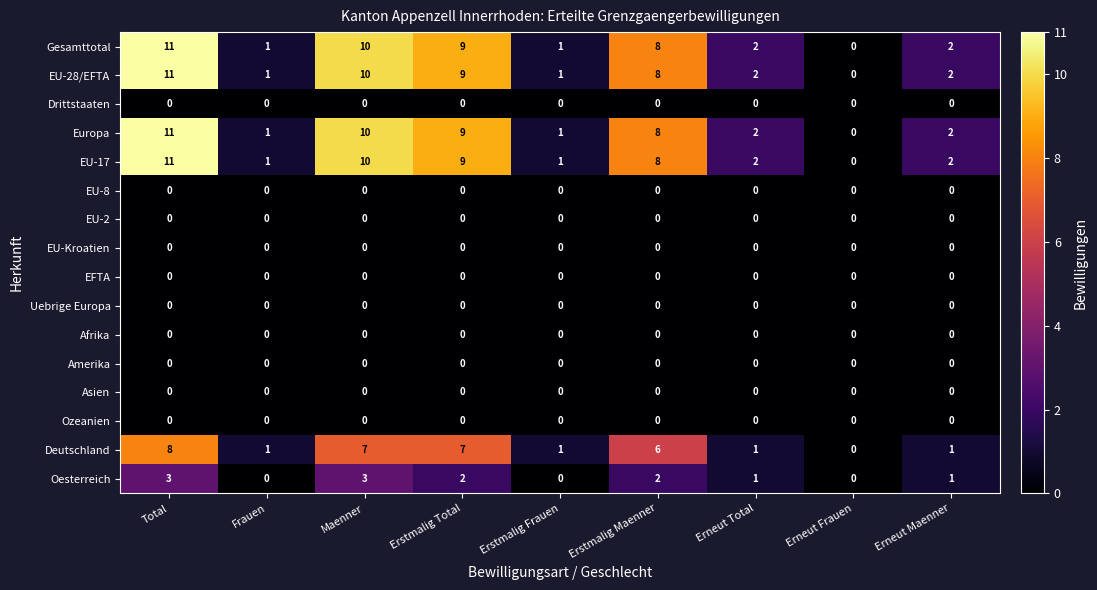

What is the difference between the maximum and minimum values in the Europa series?

11